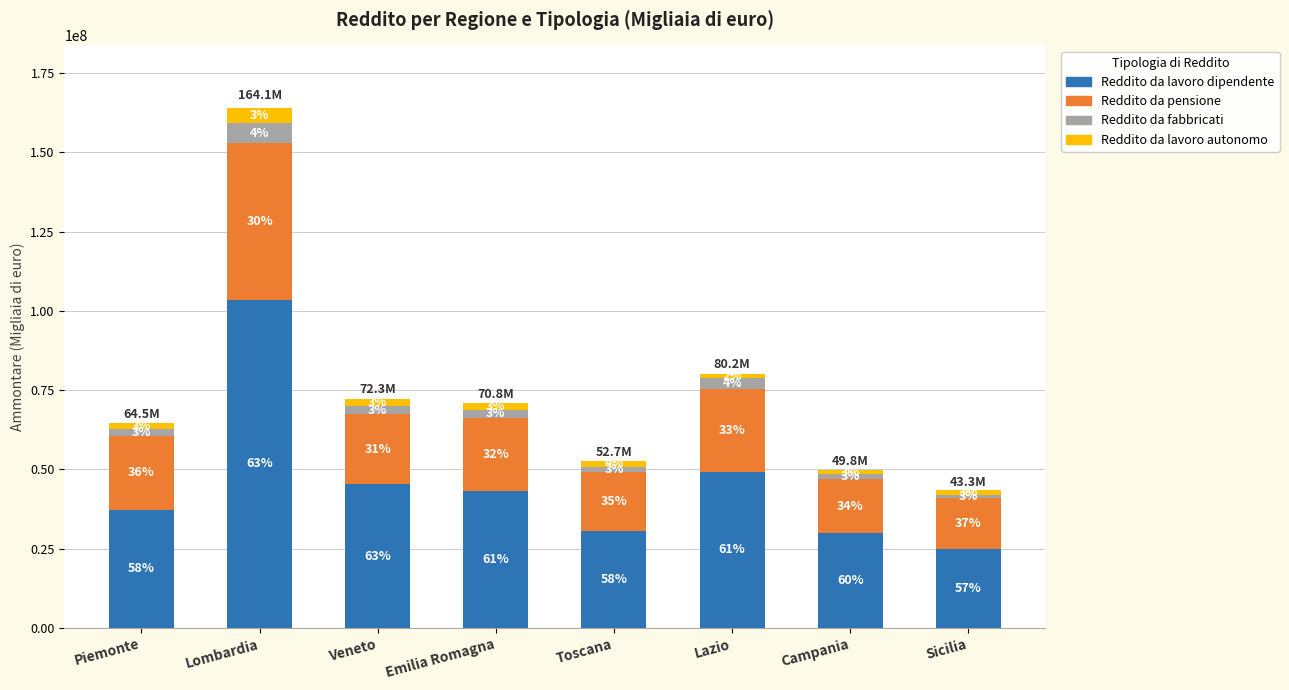

What are all the series names shown in the legend?

Reddito da lavoro dipendente, Reddito da pensione, Reddito da fabbricati, Reddito da lavoro autonomo